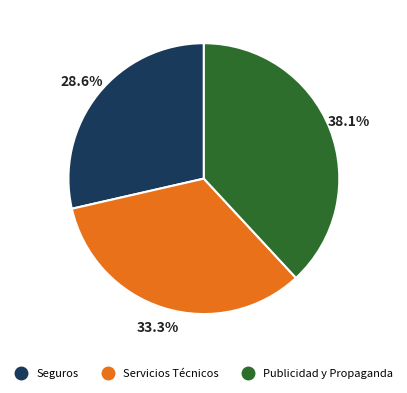

Which category has the smallest portion of the pie?

Seguros